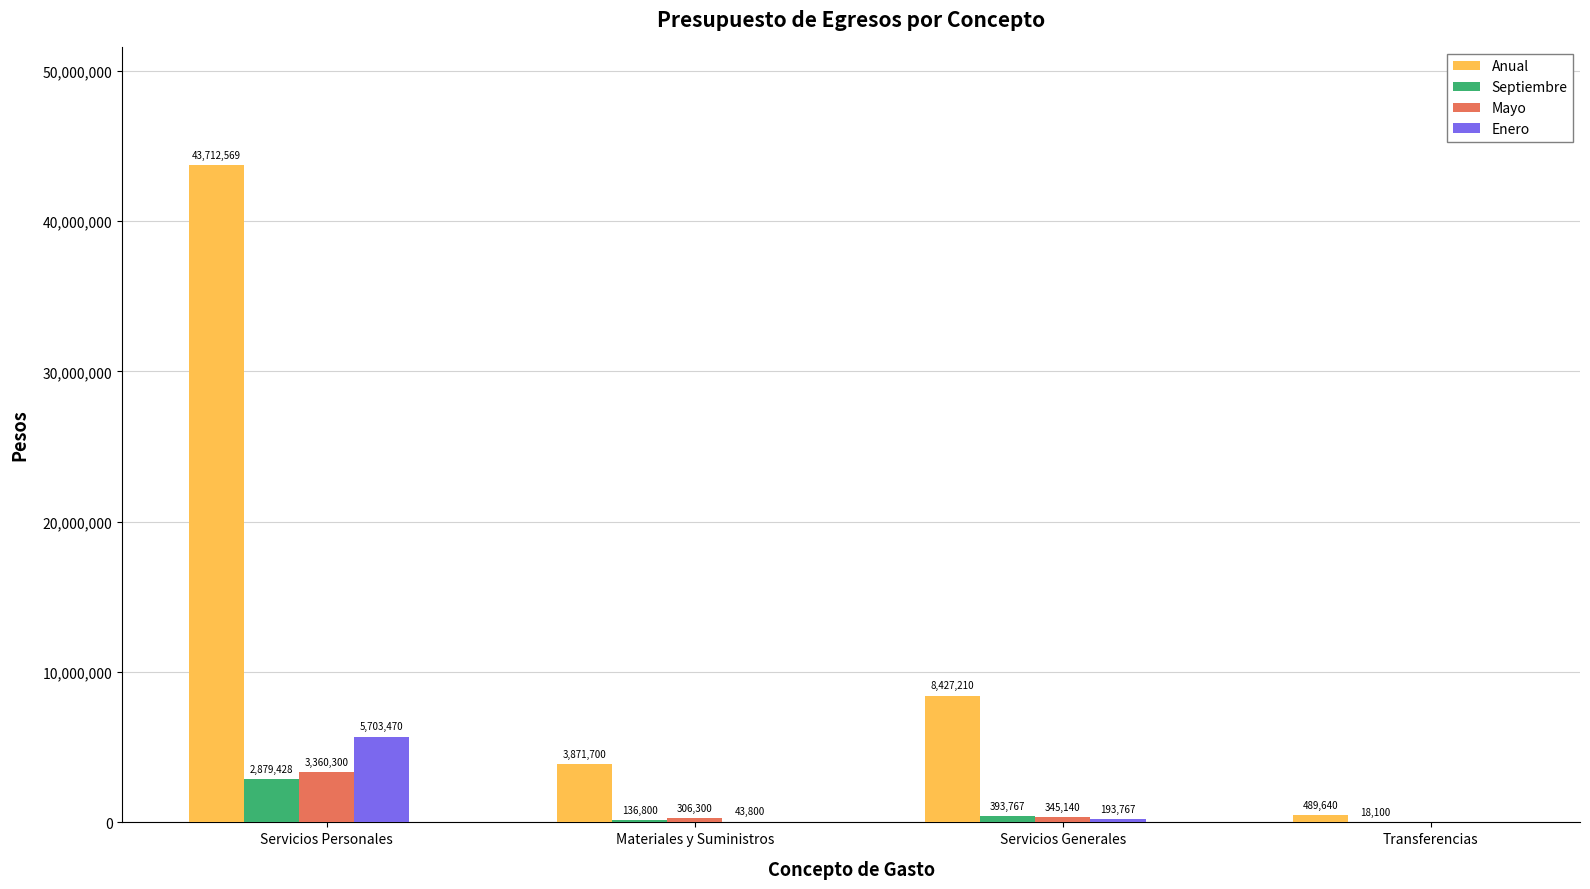

Which label corresponds to the largest value in the chart?

Servicios Personales